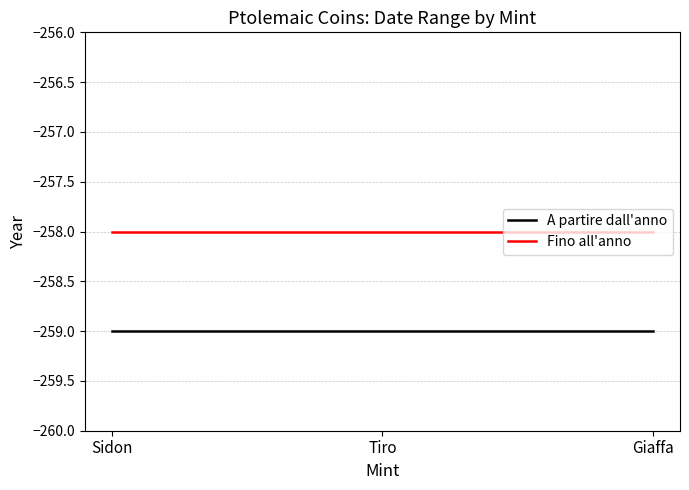

At which label is A partire dall'anno closest to -259?

Sidon